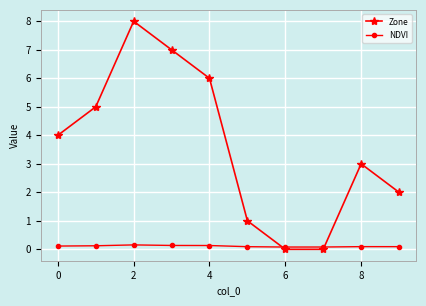

Which series has the largest total across all categories?

Zone